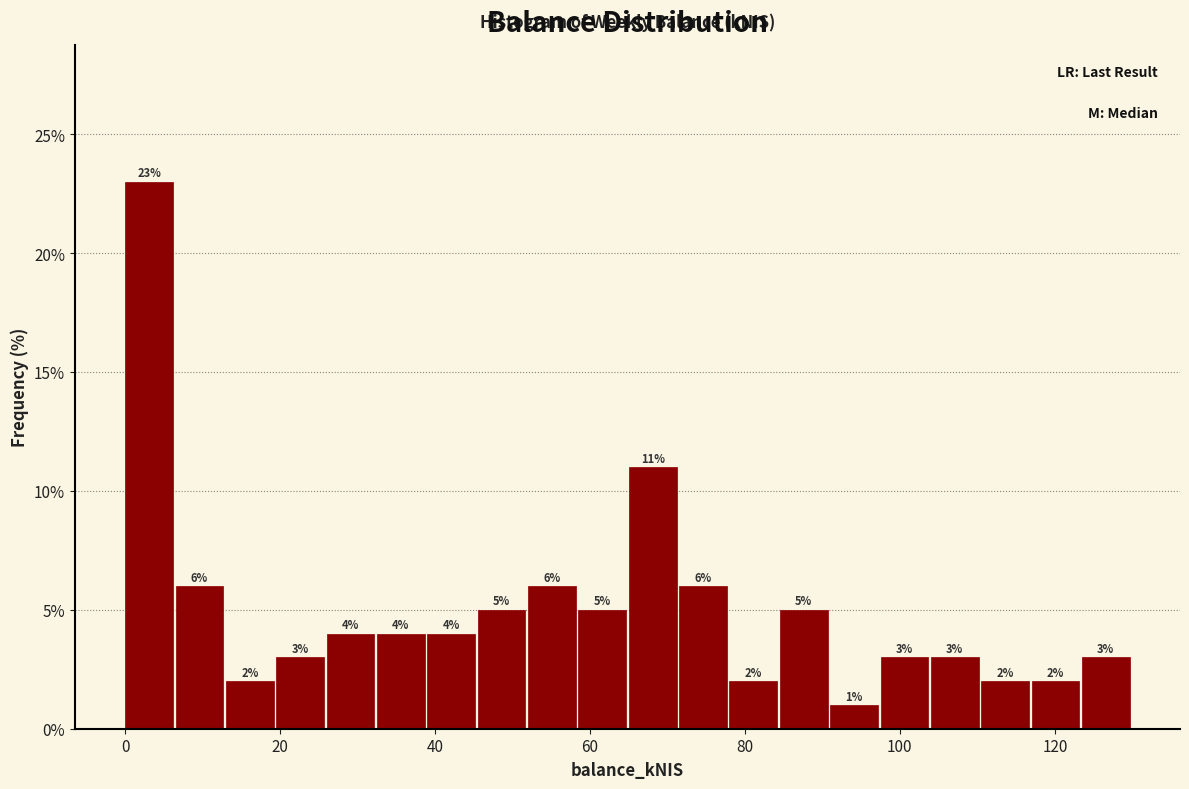

Around what value on the x-axis is the tallest bar? Give the approximate position of its centre, as read against the axis.

4